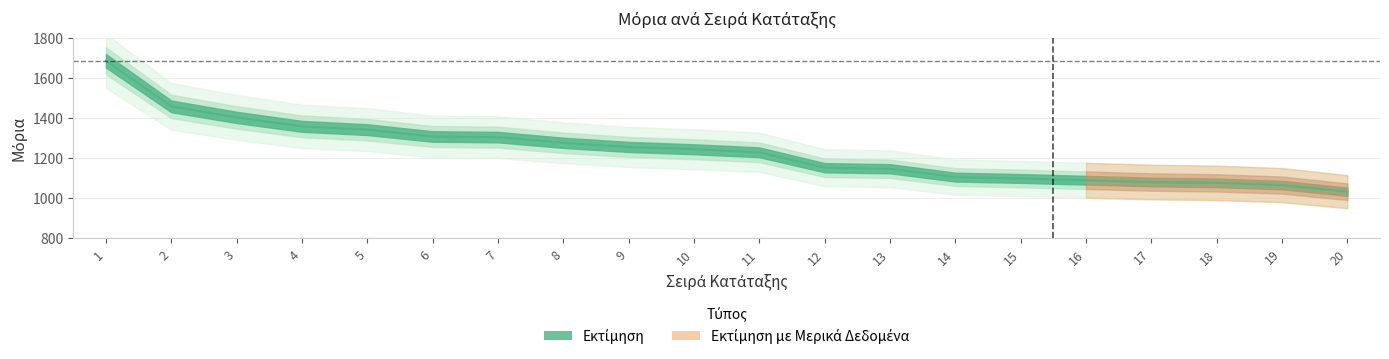

How many values exceed 1242?

10